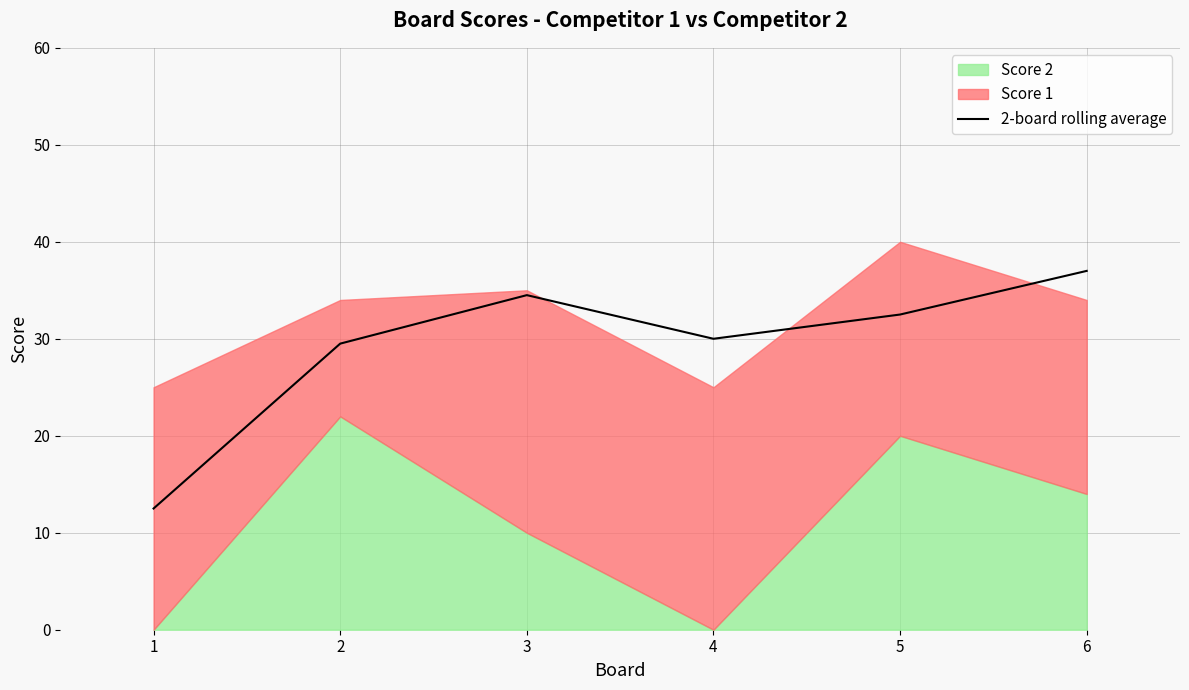

At which label is the value closest to 24?

2